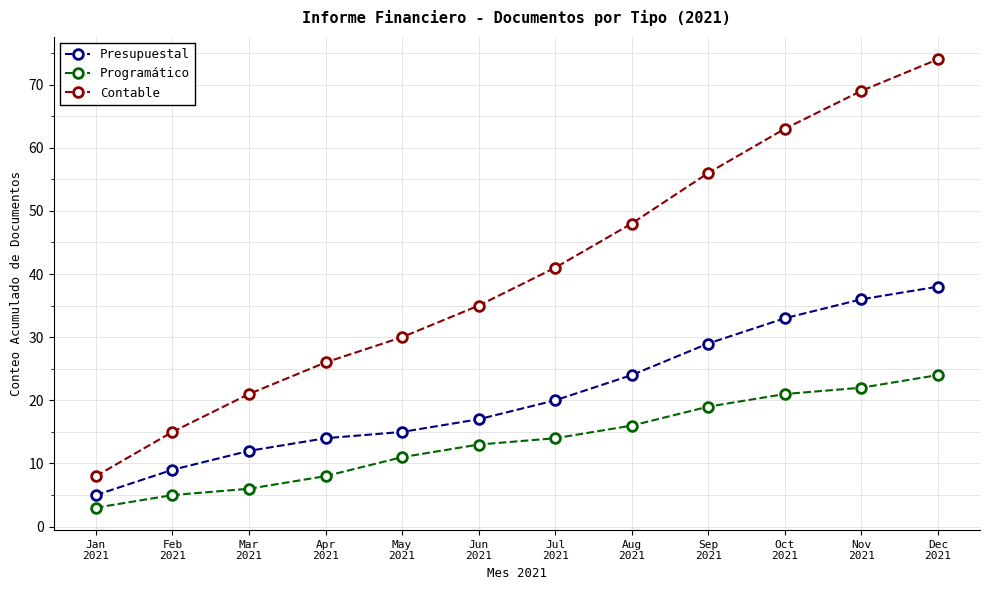

True or false: Programático has more than 2 points higher than both neighbors.

False